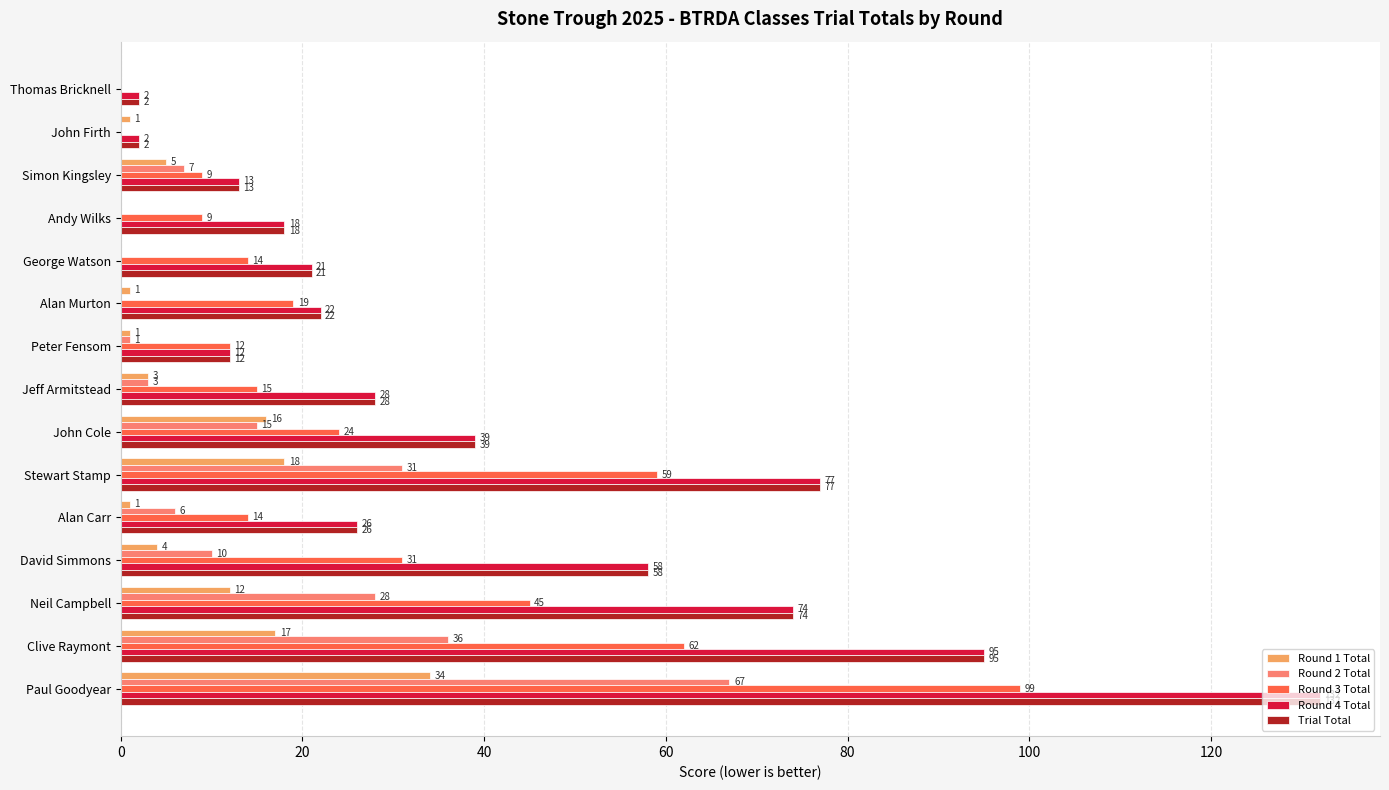

Read the Round 4 Total value at George Watson.

21